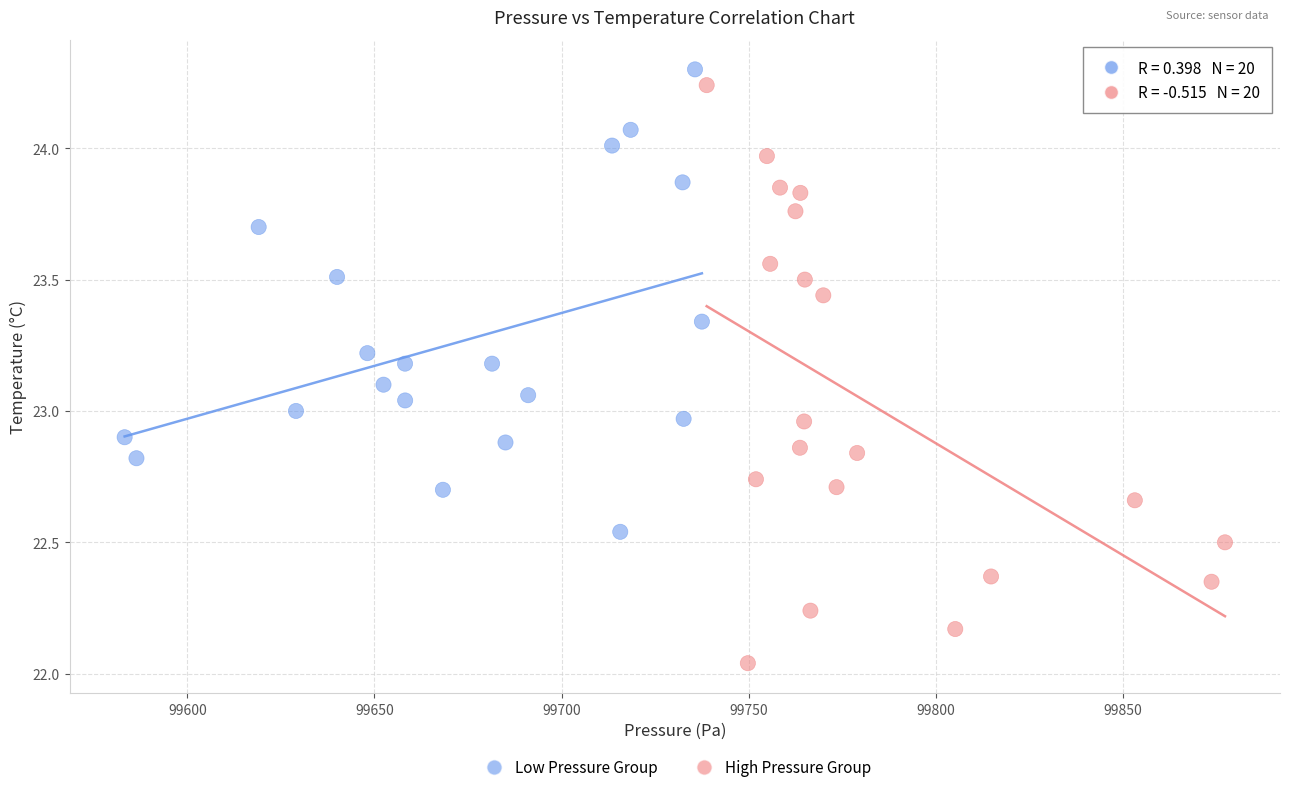

Which series reaches the maximum Y coordinate?

Low Pressure Group